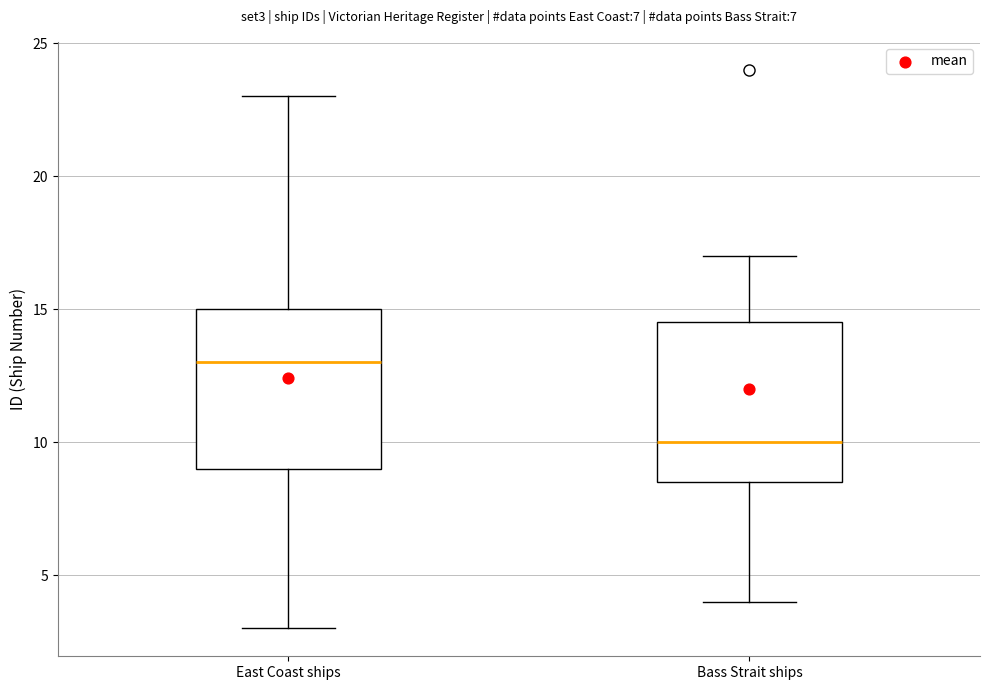

Where is the lower edge of the box for Bass Strait ships on the y-axis? The values are not printed on the chart, so give them approximately, as read against the axis.

8.5